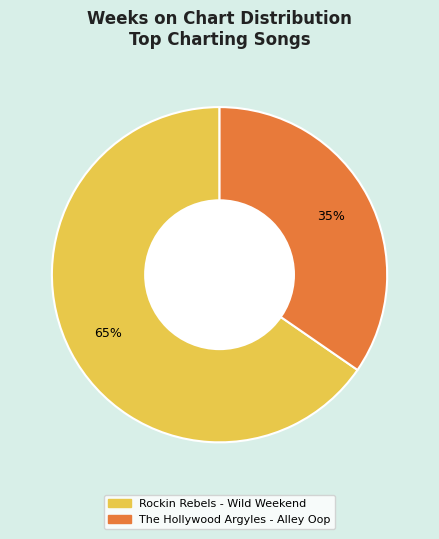

Is it true that Rockin Rebels - Wild Weekend is 65% of the pie?

True